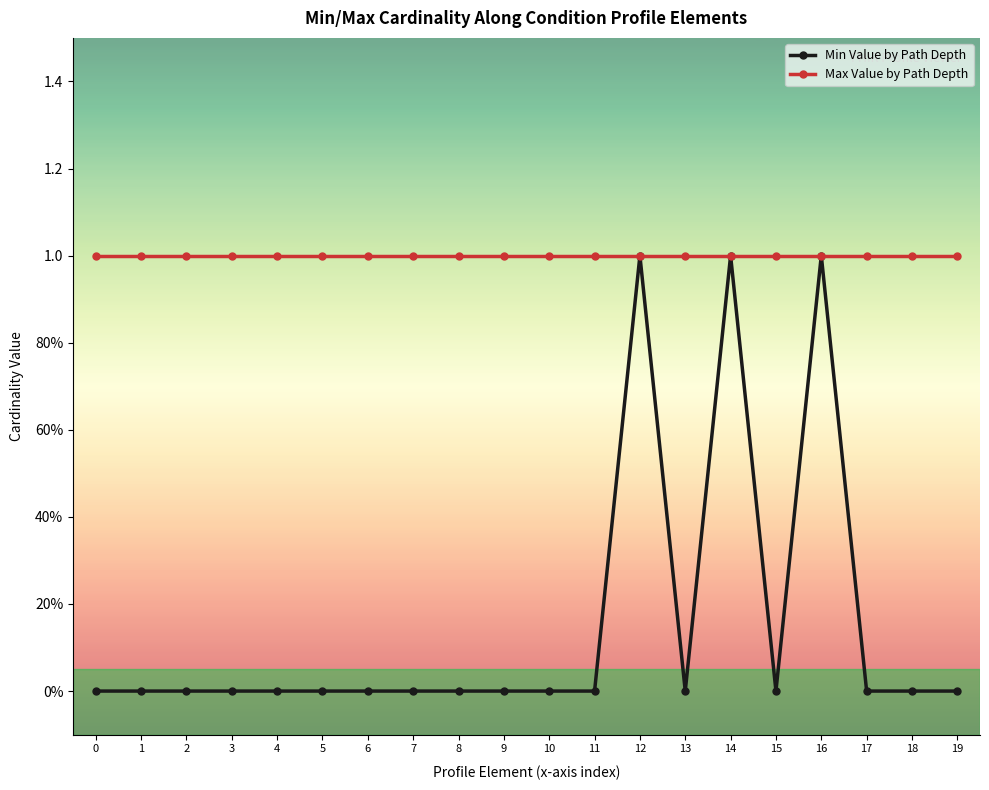

What is the maximum value shown in the chart?

1